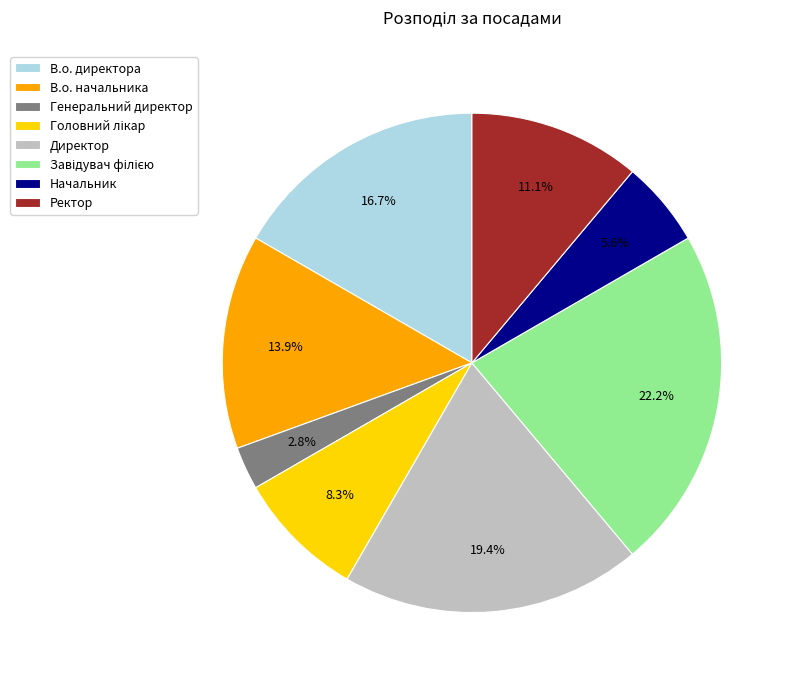

To the nearest percent, what is the difference between the largest and smallest slice percentages?

19%